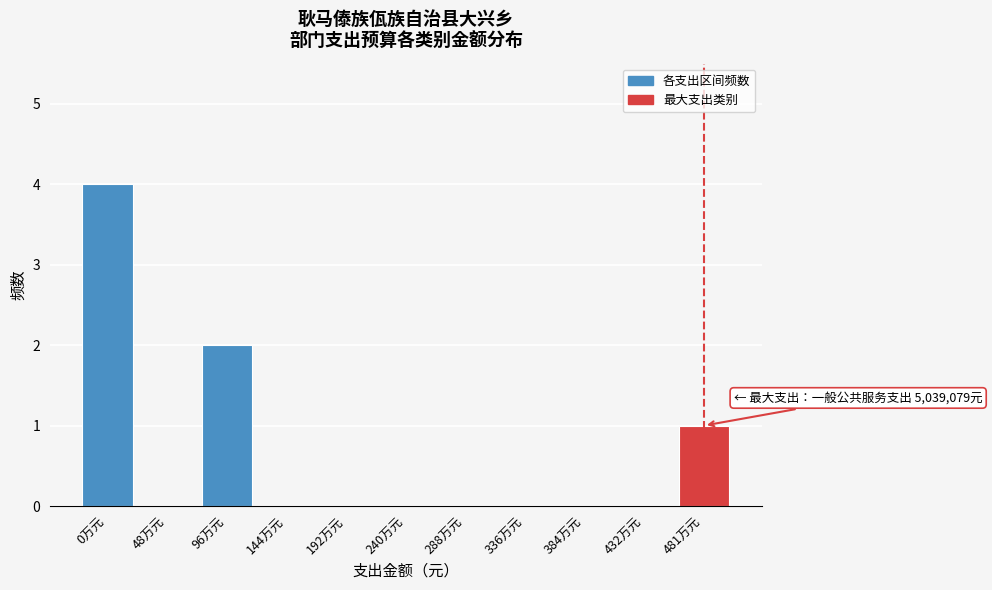

Reading right to left, extract all data points from this chart.

481万元=1	432万元=0	384万元=0	336万元=0	288万元=0	240万元=0	192万元=0	144万元=0	96万元=2	48万元=0	0万元=4